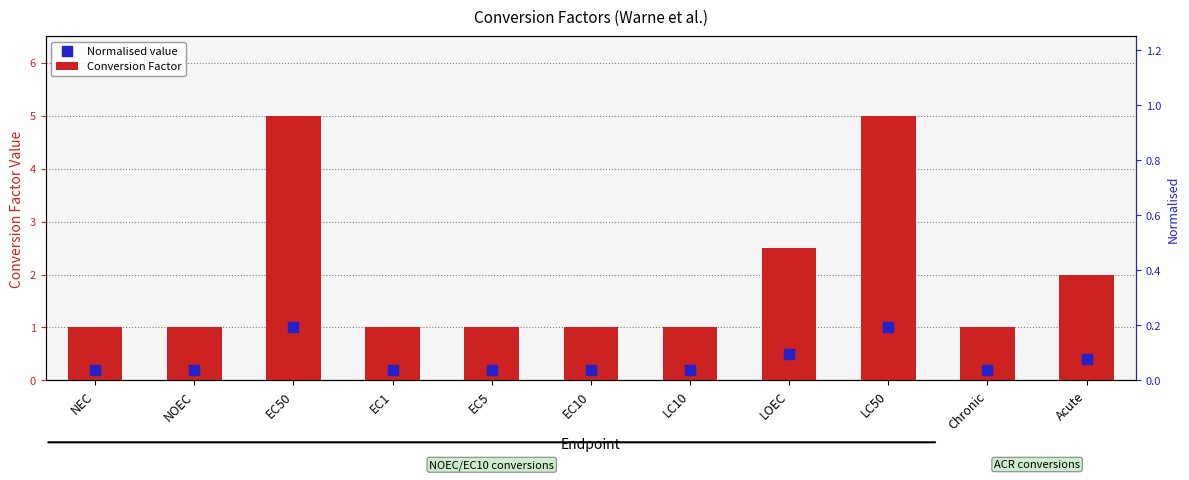

What are all the series names shown in the legend?

Conversion Factor, Normalised value